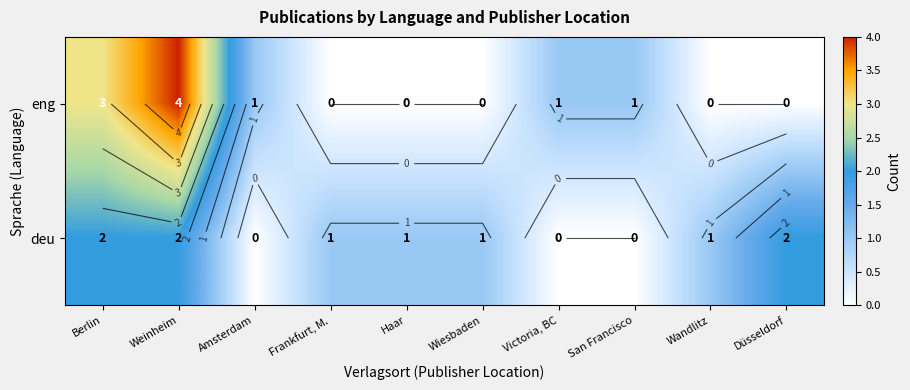

Which series has the largest total across all categories?

eng